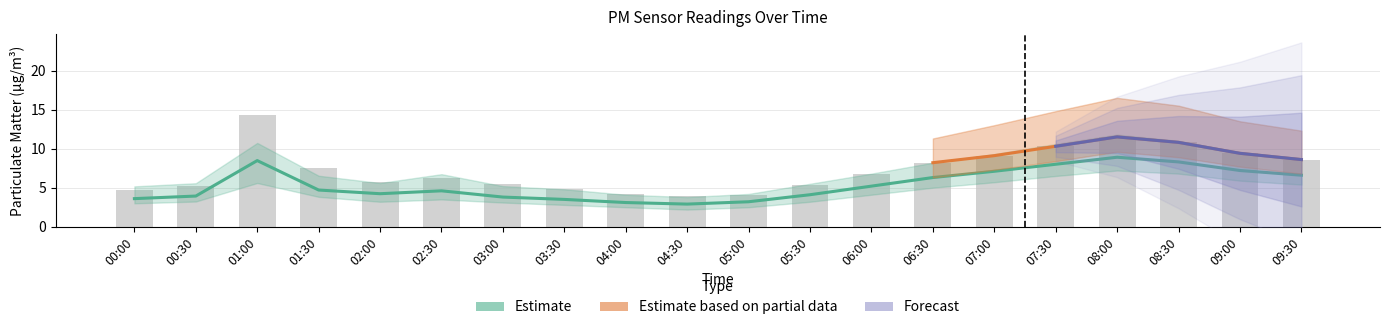

How many groups of bars are there?

20